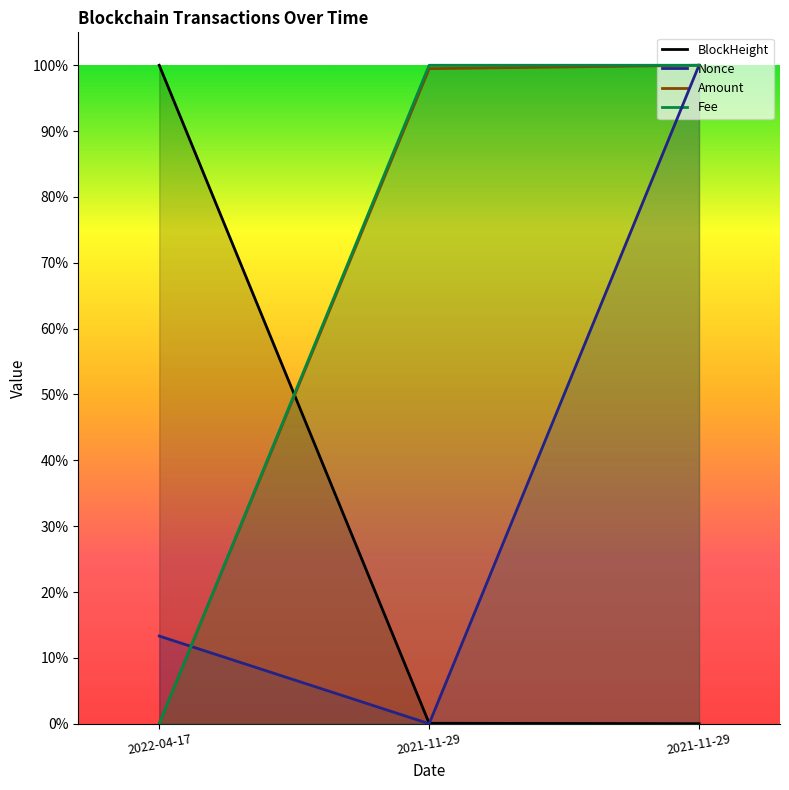

What are all the series names shown in the legend?

BlockHeight, Nonce, Amount, Fee